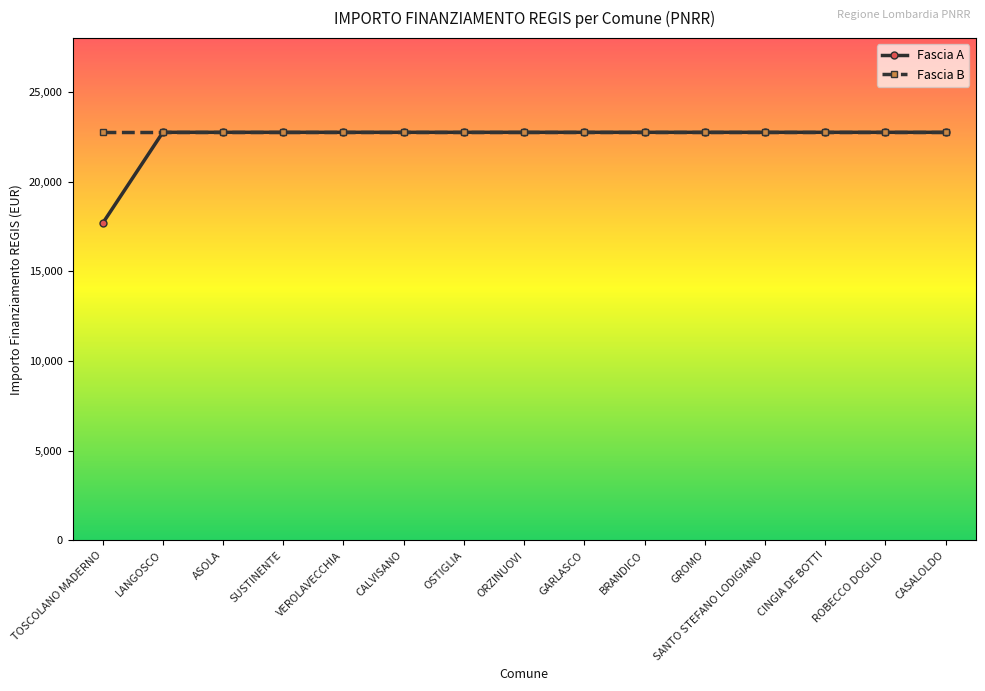

How many values in the Fascia A series are below 22750?

1